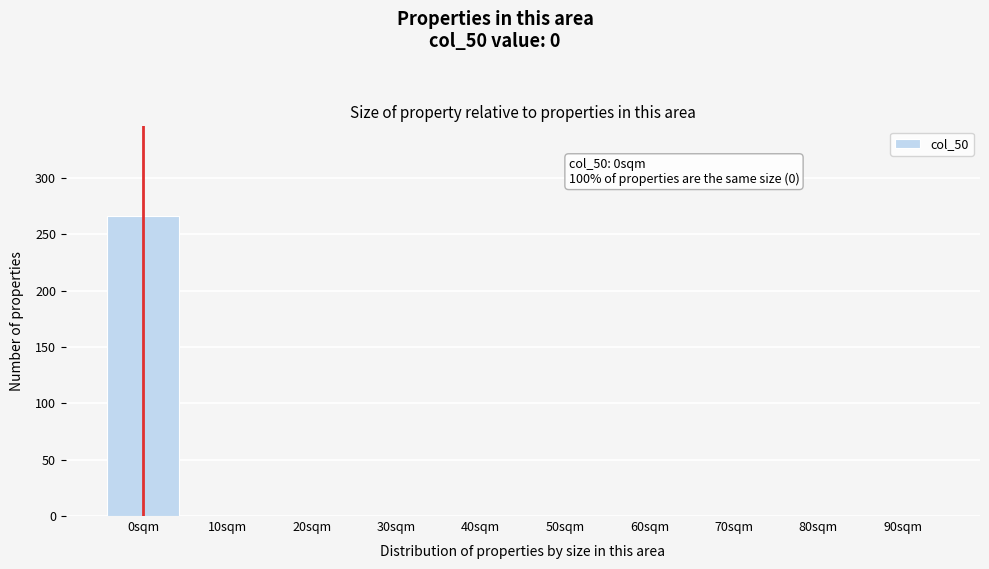

Reading right to left, what are all the values shown in this chart?

90sqm=0	80sqm=0	70sqm=0	60sqm=0	50sqm=0	40sqm=0	30sqm=0	20sqm=0	10sqm=0	0sqm=266